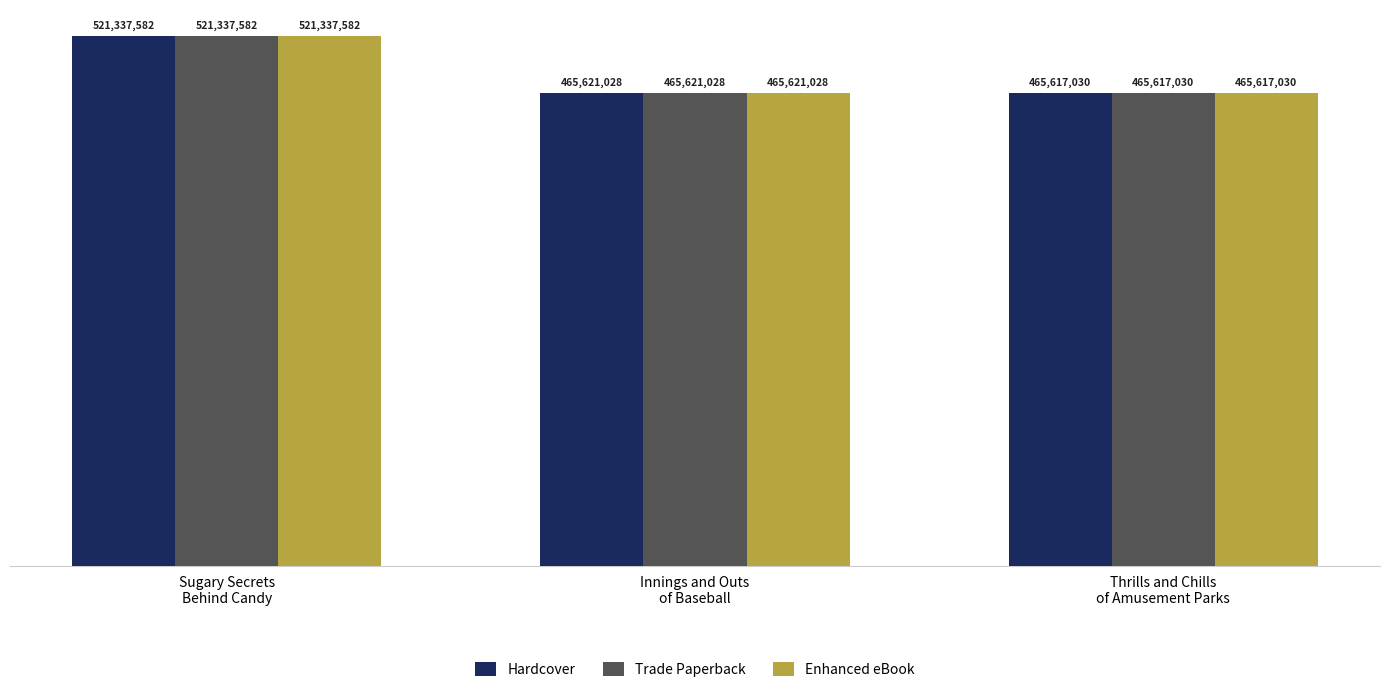

What is the highest value of the Trade Paperback series?

521337582